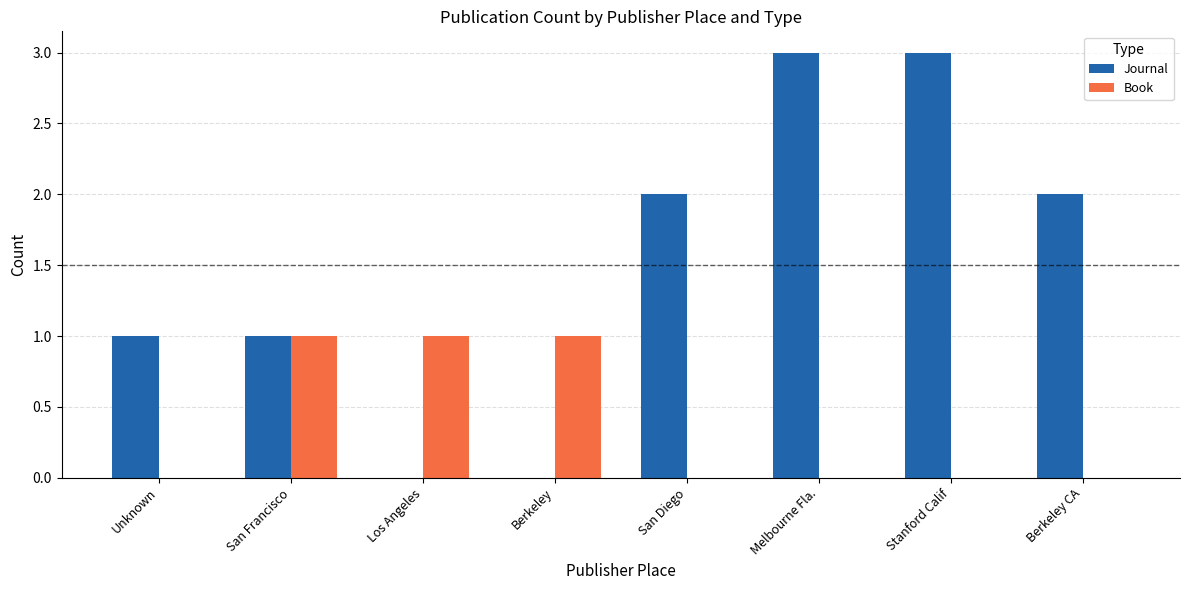

Which series has the largest total across all categories?

Journal